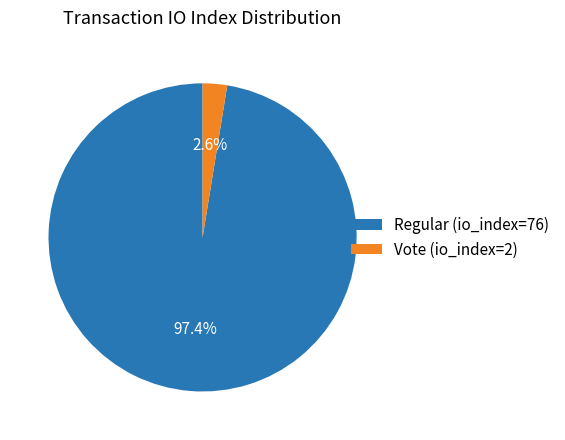

How many slices are in this pie chart?

2